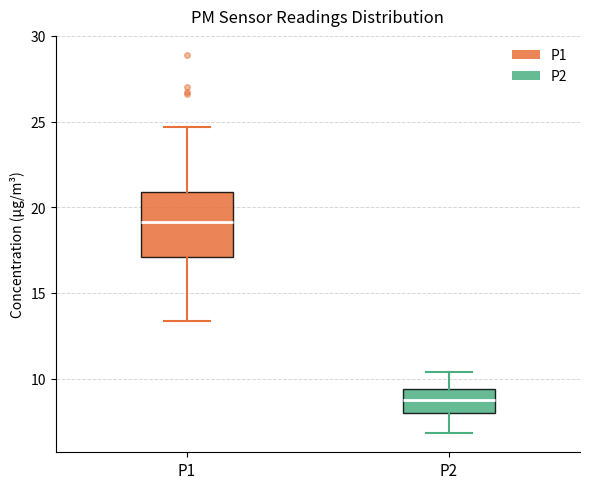

Where does the upper whisker of the box for P1 end on the y-axis? The values are not printed on the chart, so give them approximately, as read against the axis.

24.5